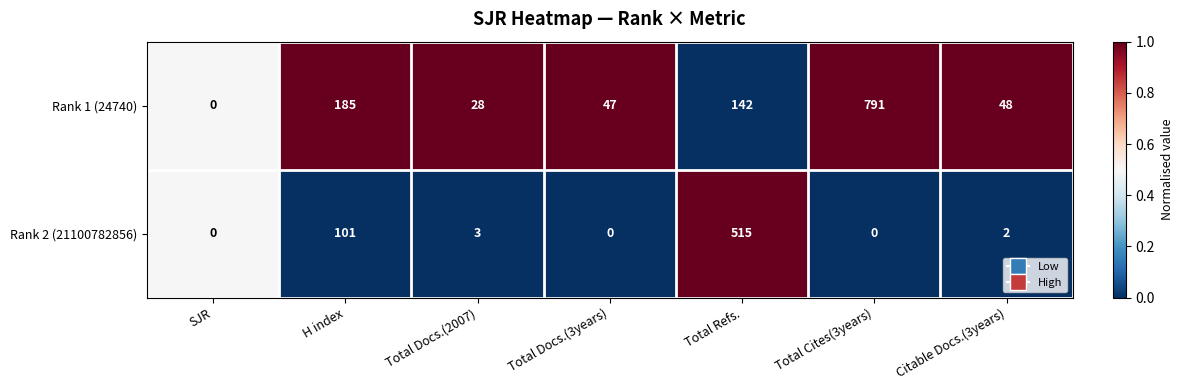

The value of Rank 1 (24740) at Total Cites(3years) is 1332. True or false?

False